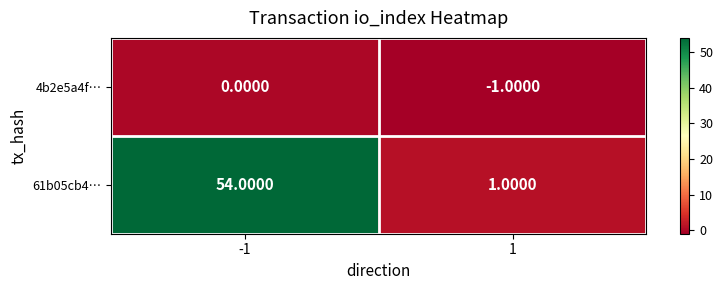

What is the sum of all 61b05cb4… values?

55